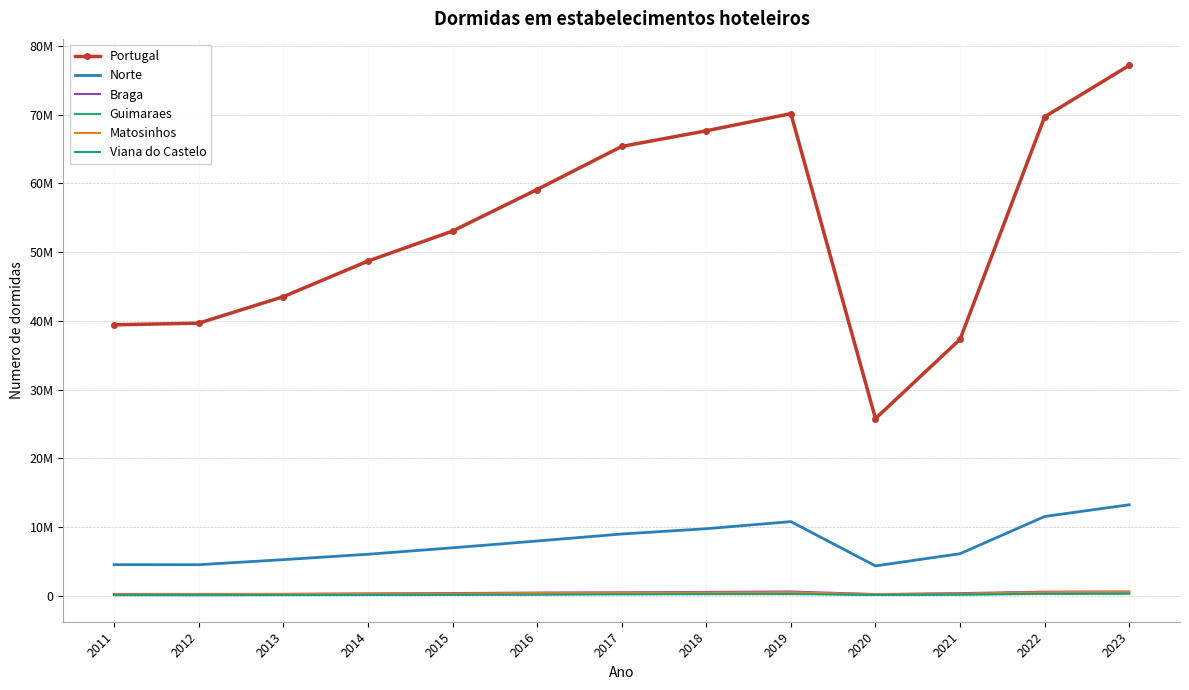

What is the average value of the Matosinhos series?

387040